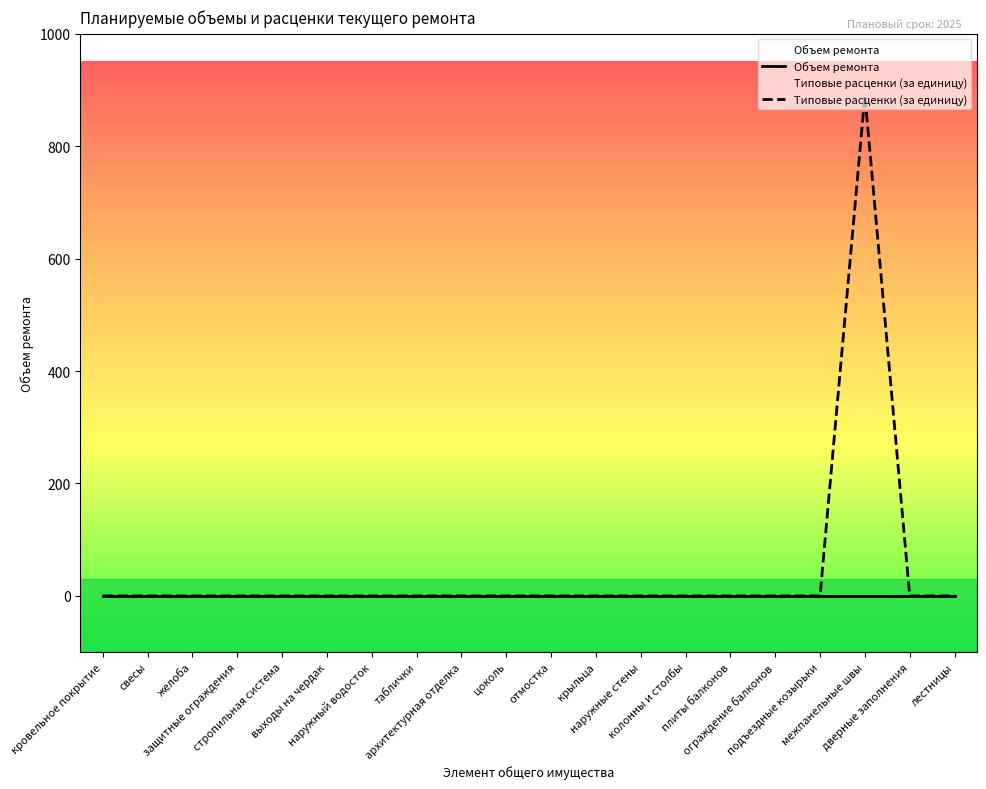

At which category does the chart reach its peak across all series?

межпанельные швы